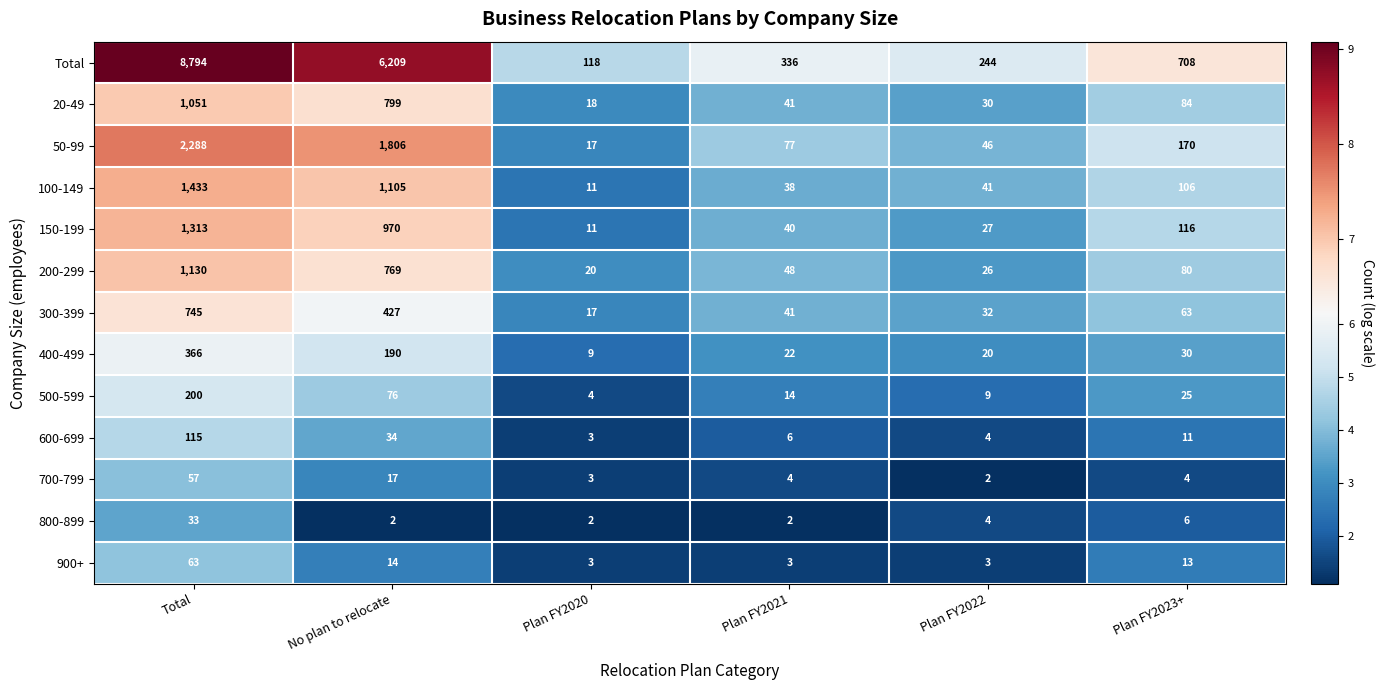

Which series has the largest total across all categories?

Total